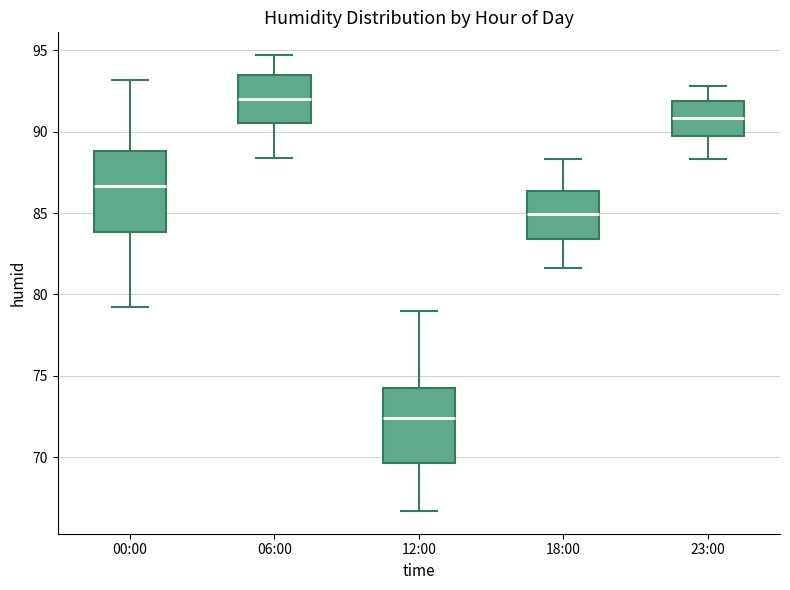

Where is the upper edge of the box for 06:00 on the y-axis? The values are not printed on the chart, so give them approximately, as read against the axis.

93.5